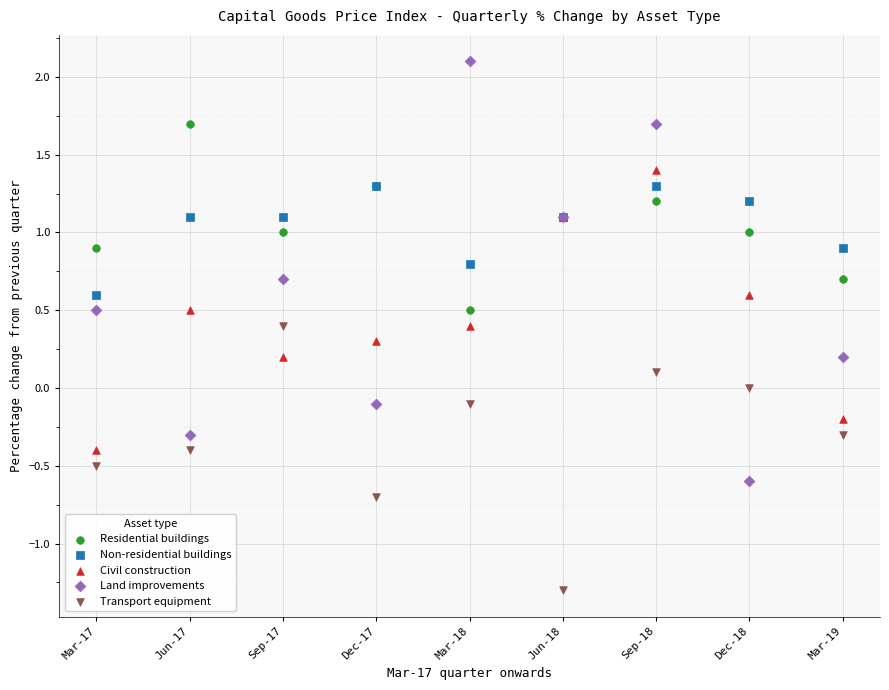

Which series reaches the maximum Y coordinate?

Land improvements